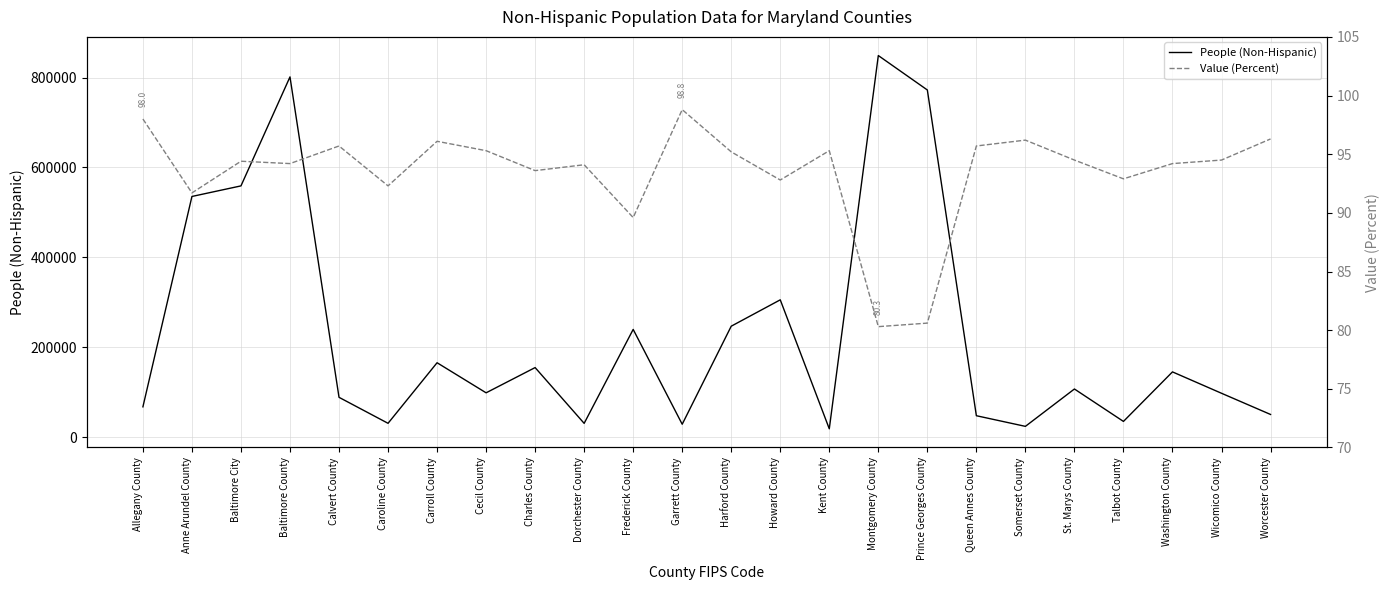

What is the average value of the People (Non-Hispanic) series?

229091